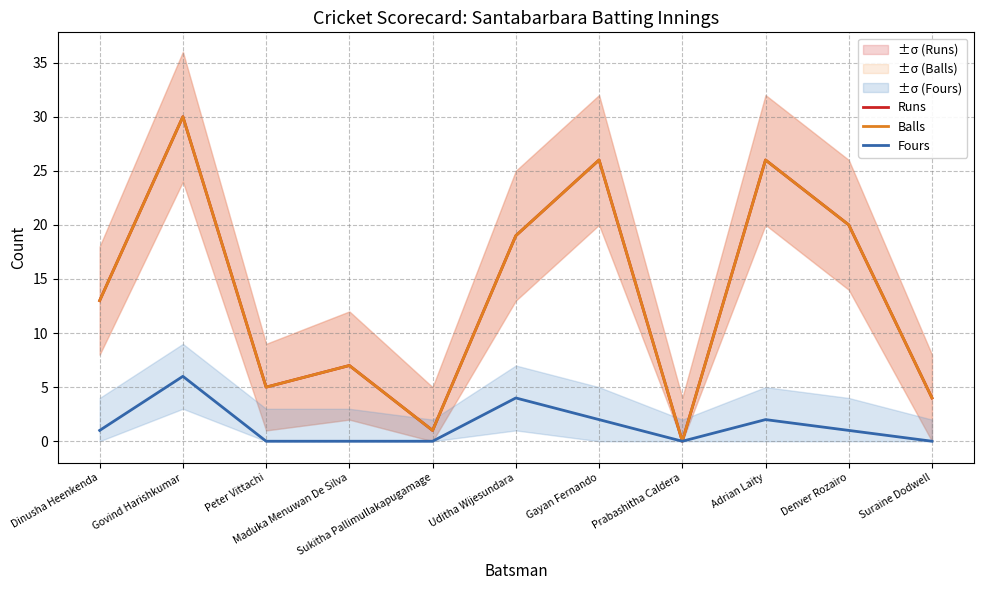

True or false: Balls and Runs intersect in this chart.

False